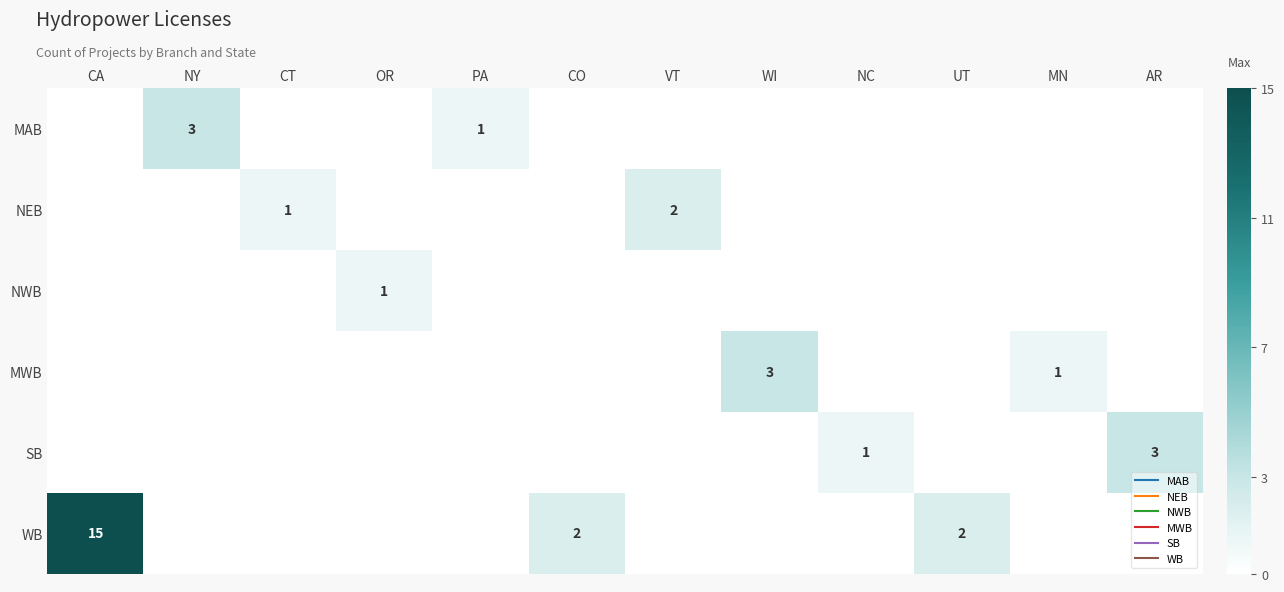

Between NC and VT, which is larger?

NC